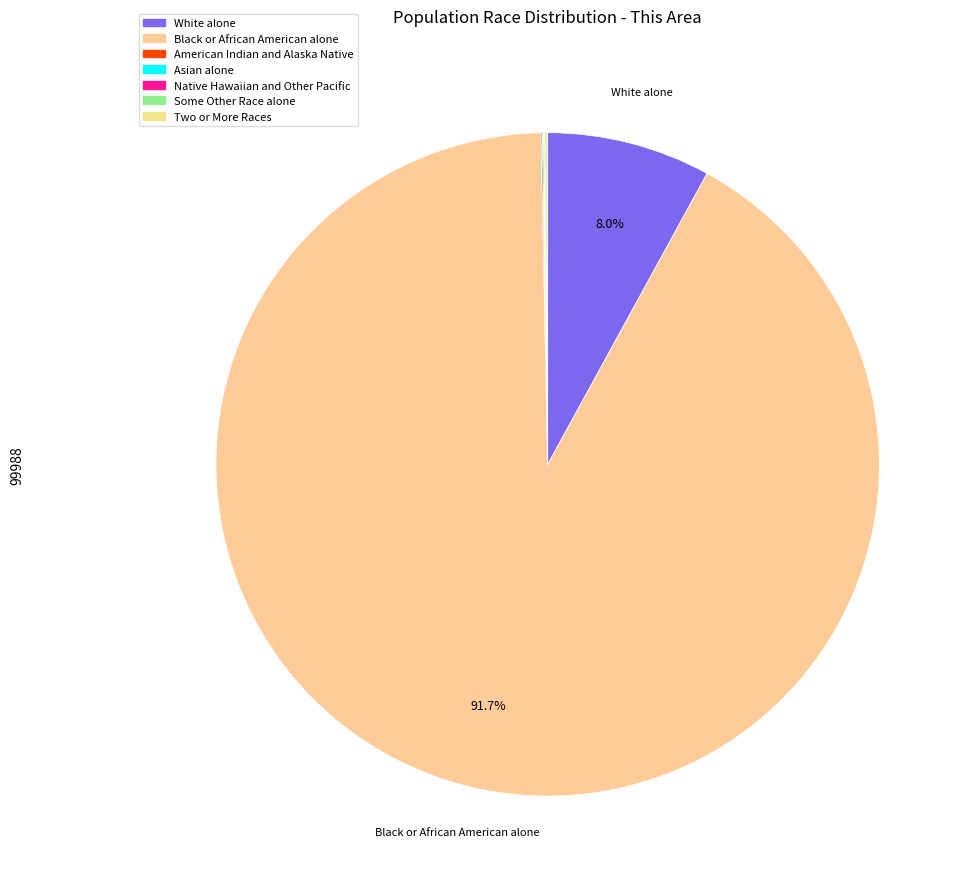

Does Black or African American alone account for over 50% of the chart?

Yes